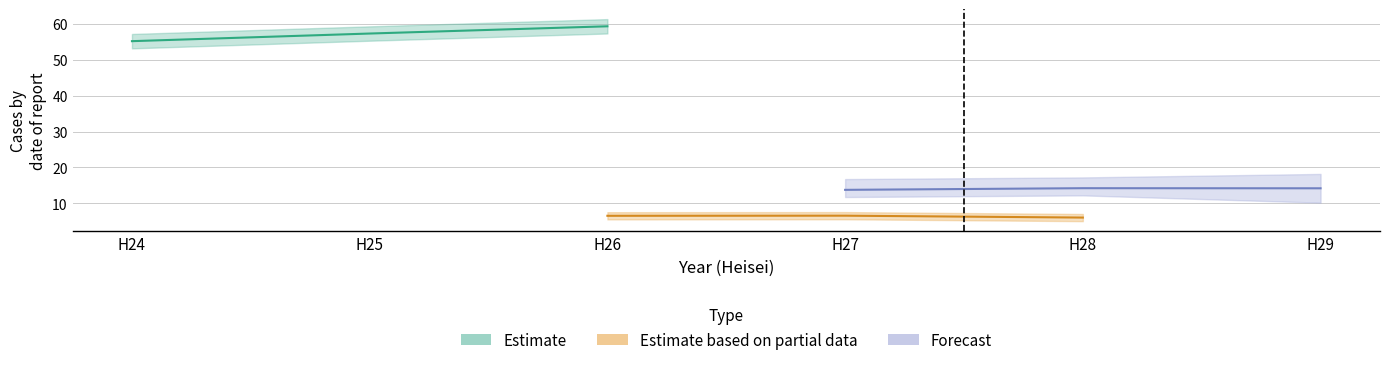

True or false: Forecast has a value of 3.8 at H27.

False